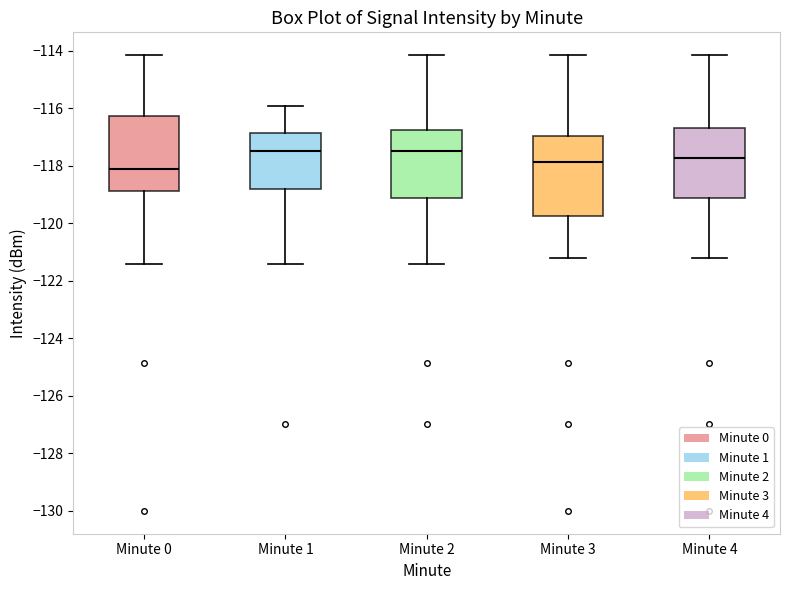

Reading left to right, transcribe this box plot: for each box, give where its median line is, the range the box spans, and where its two whiskers end, as read against the y-axis. The values are not printed on the chart, so give them approximately, as read against the axis.

Minute 0: median -118.0, box -118.8 to -116.2, whiskers -121.4 to -114.2
Minute 1: median -117.4, box -118.8 to -116.8, whiskers -121.4 to -116.0
Minute 2: median -117.4, box -119.2 to -116.8, whiskers -121.4 to -114.2
Minute 3: median -117.8, box -119.8 to -117.0, whiskers -121.2 to -114.2
Minute 4: median -117.8, box -119.2 to -116.8, whiskers -121.2 to -114.2